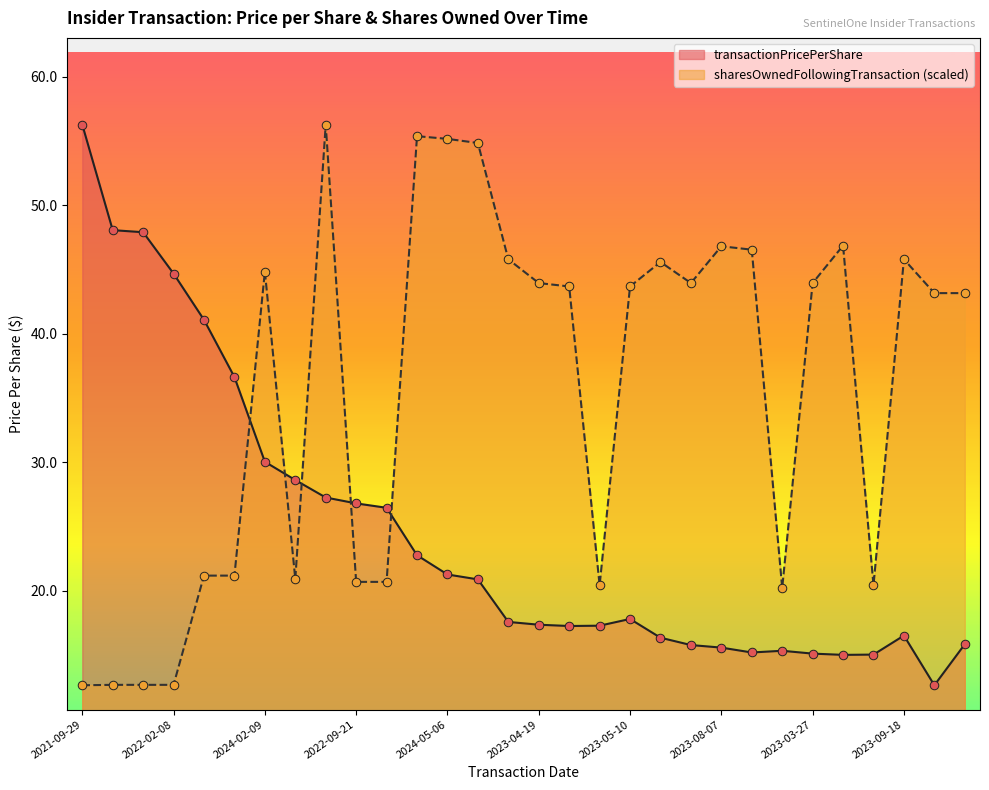

At which category is the sum across all series the highest?

2024-03-06